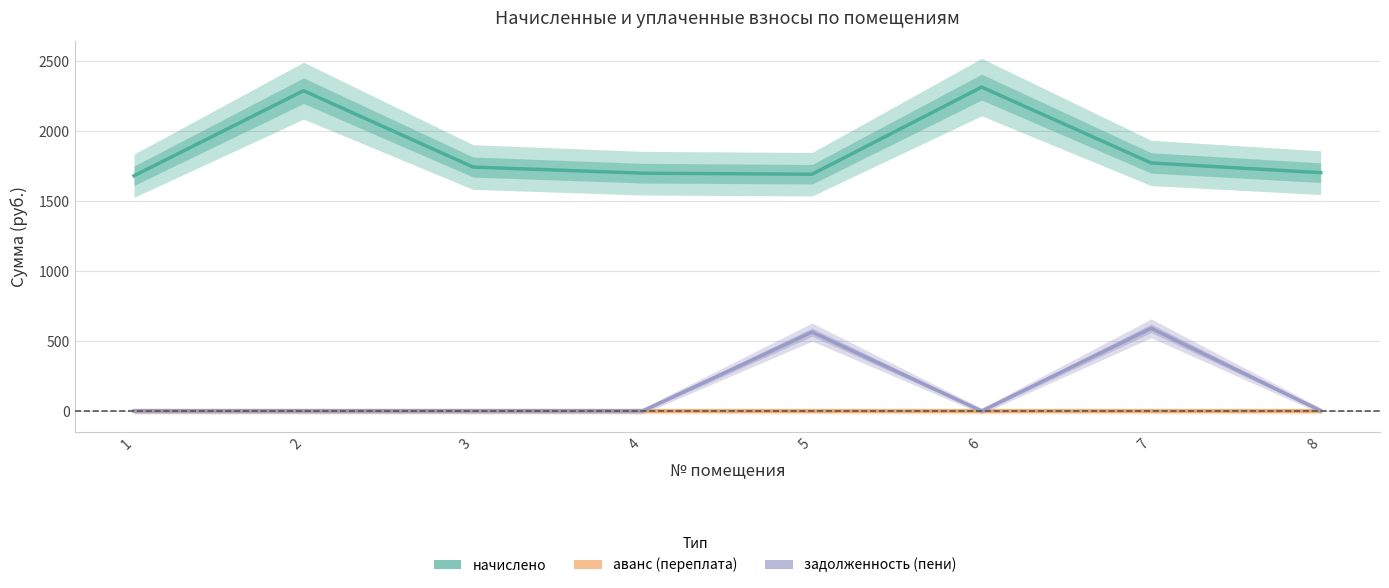

Rank the series by their maximum value, from lowest to highest.

аванс (переплата), задолженность (пени), начислено